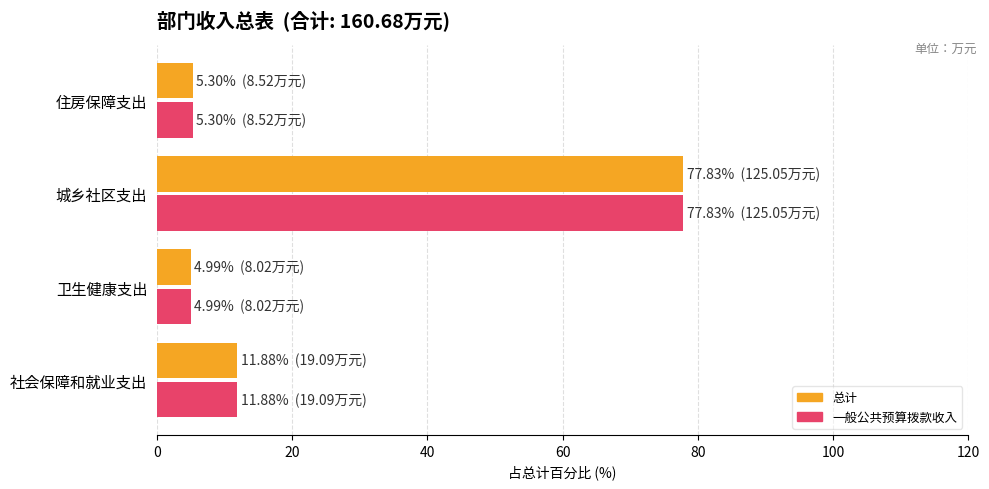

At which label is 一般公共预算拨款收入 closest to 41?

社会保障和就业支出